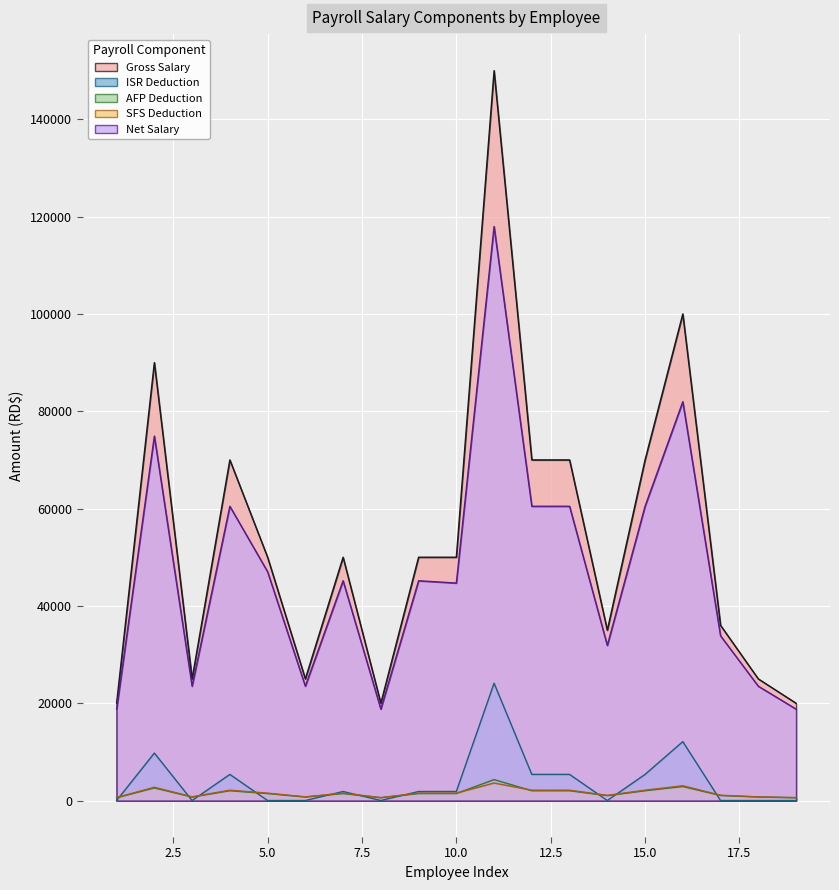

In Gross Salary, how many points are lower than both neighbors (excluding endpoints)?

4